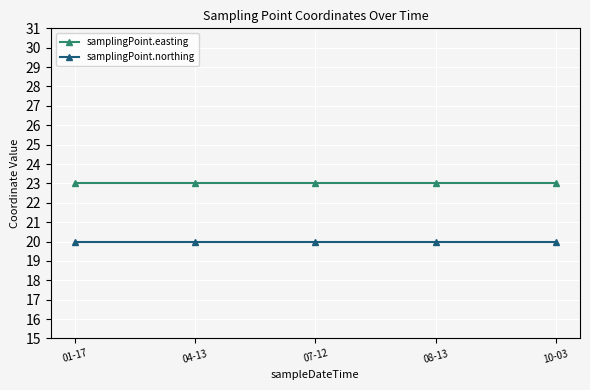

The value of samplingPoint.northing at 04-13 is 36. True or false?

False